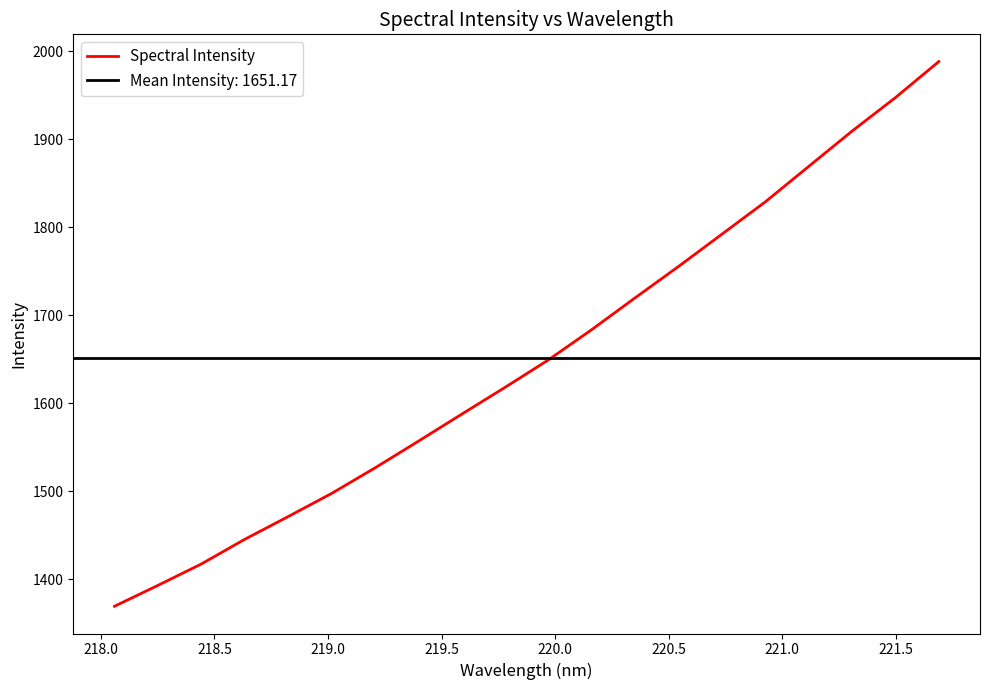

What is the maximum value for Spectral Intensity?

1988.1